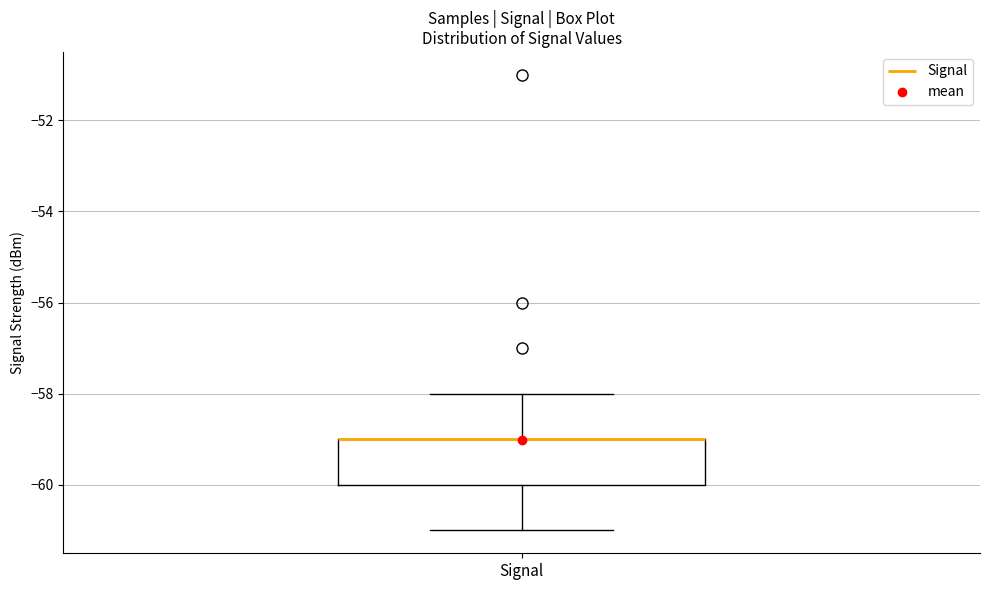

Read this box plot against the y-axis: the position of the median line, the range covered by the box, and the ends of both whiskers. The values are not printed on the chart, so give them approximately, as read against the axis.

median -59 (drawn on the box's upper edge), box -60 to -59, whiskers -61 to -58